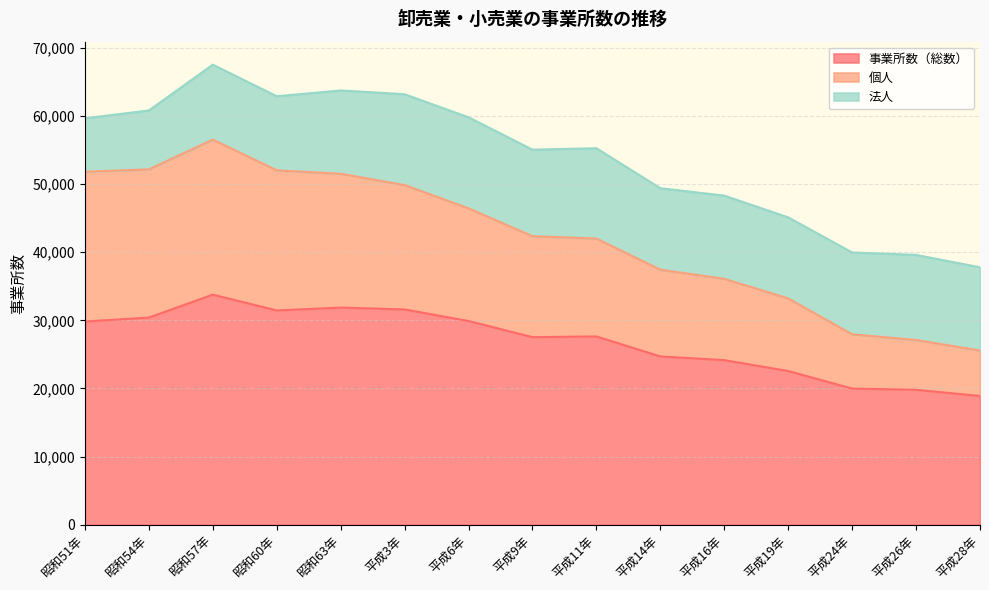

What is the maximum value for 事業所数（総数）?

33769